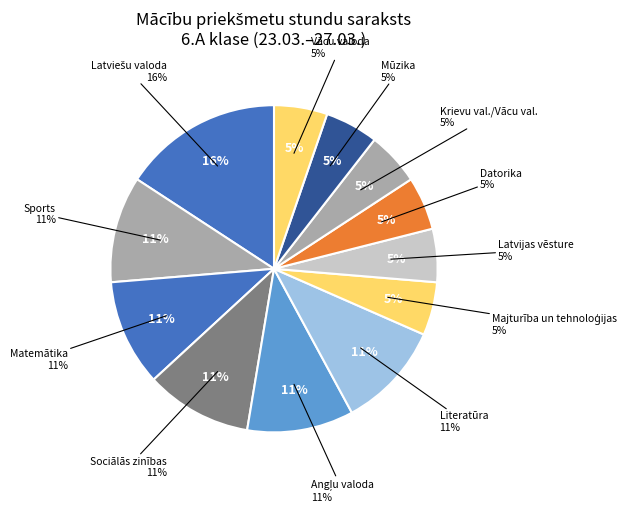

What is the change in value from Sports to Krievu val./Vācu val.?

-1